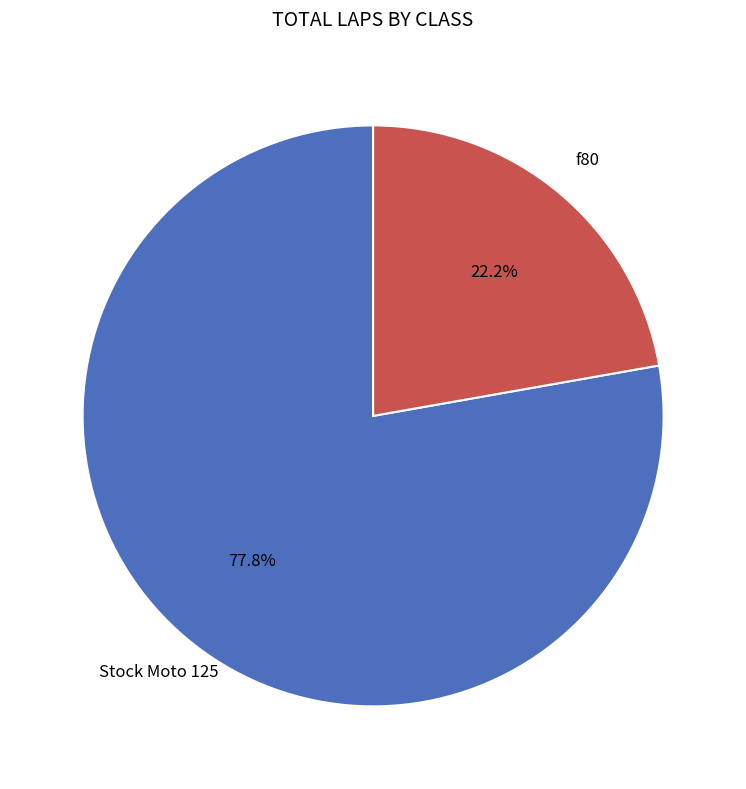

Is there any slice that represents more than half of the pie?

Yes